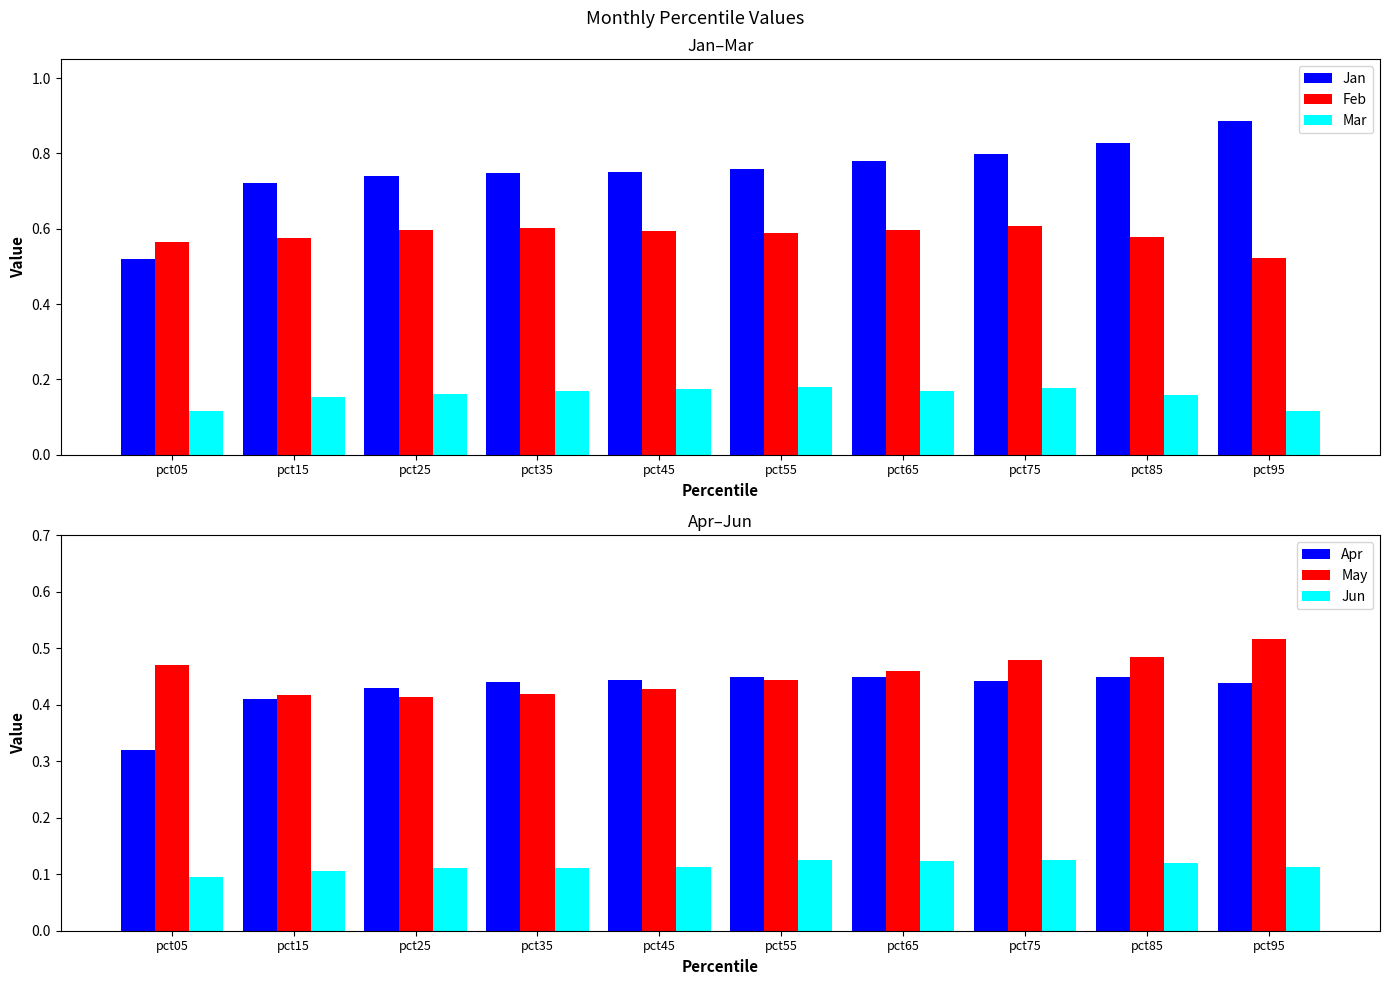

Is the value of Jun at pct85 greater than the value of Mar at pct85?

No